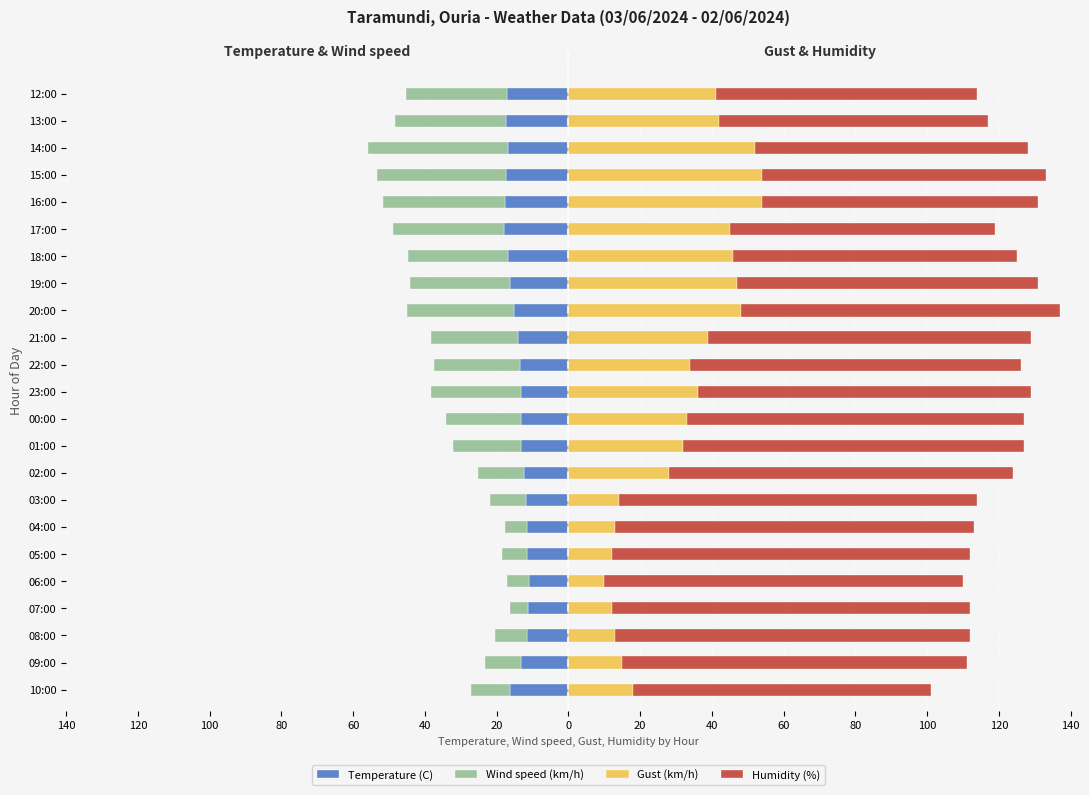

True or false: Humidity (%) has a value of 49.9 at 08:00.

False